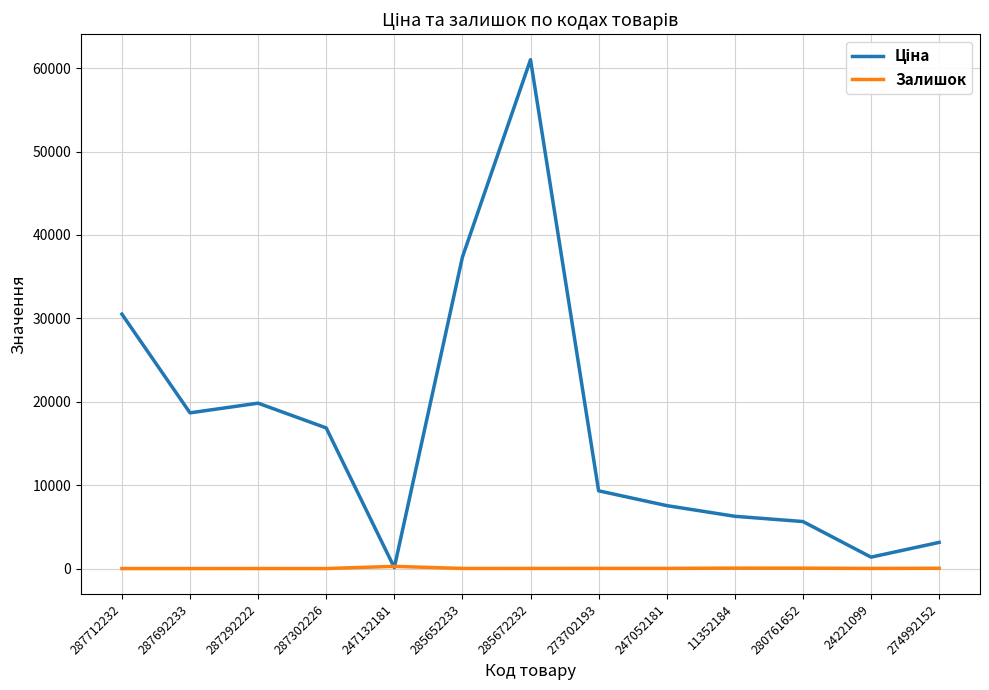

How many lines are shown in the chart?

2